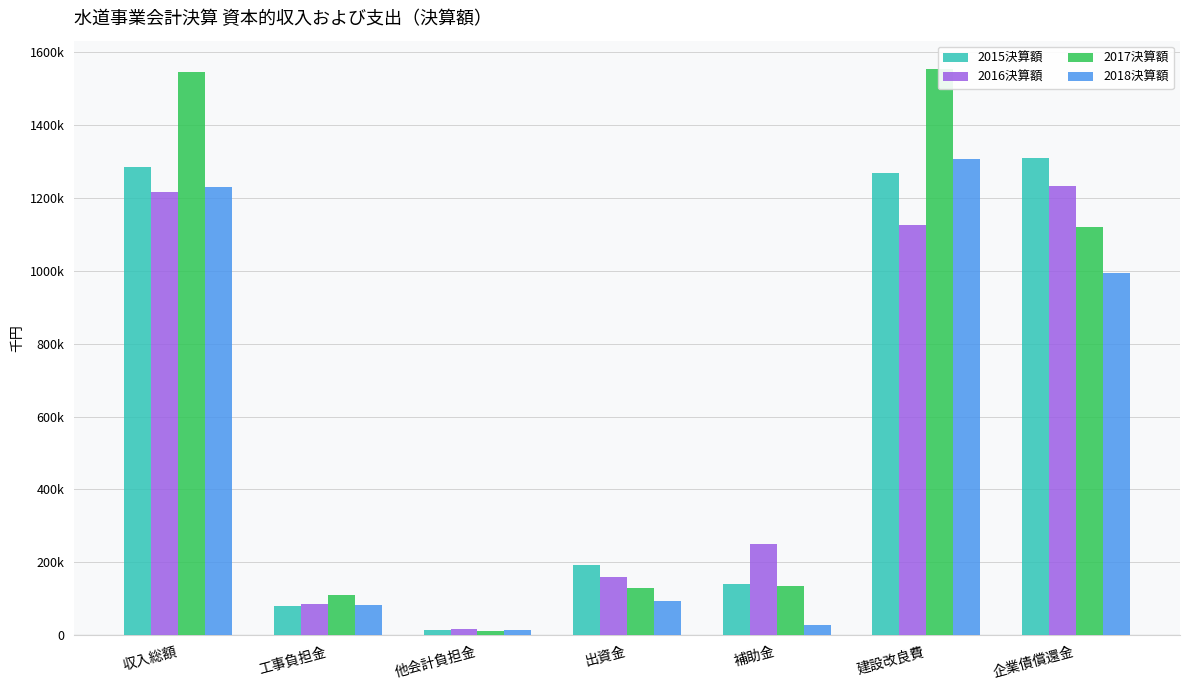

Which series has the largest range (max minus min)?

2017決算額